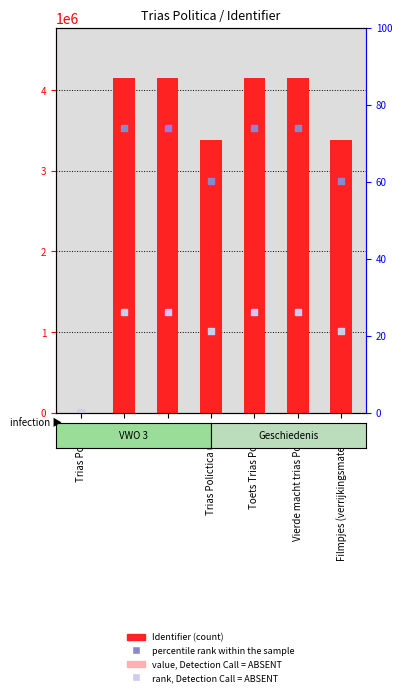

At how many categories does at least one series exceed 473946?

6